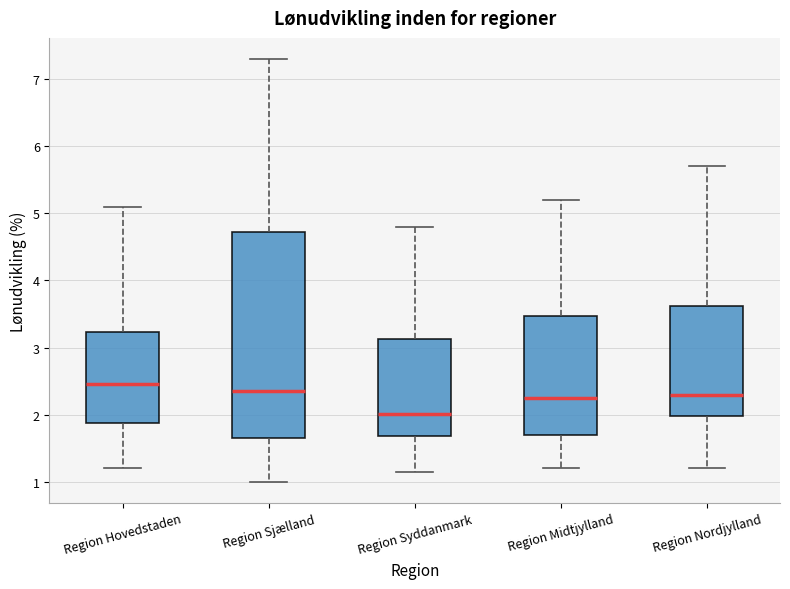

Where does the lower whisker of the box for Region Hovedstaden end on the y-axis? The values are not printed on the chart, so give them approximately, as read against the axis.

1.2